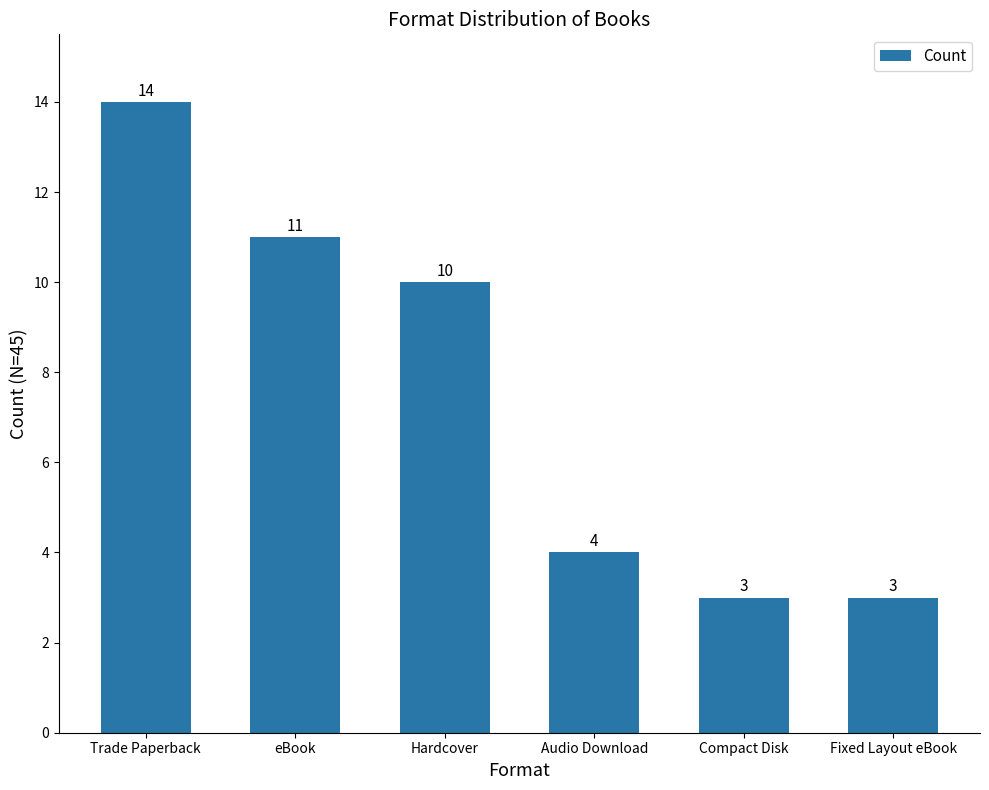

Is it true that the value at Hardcover is 10?

True